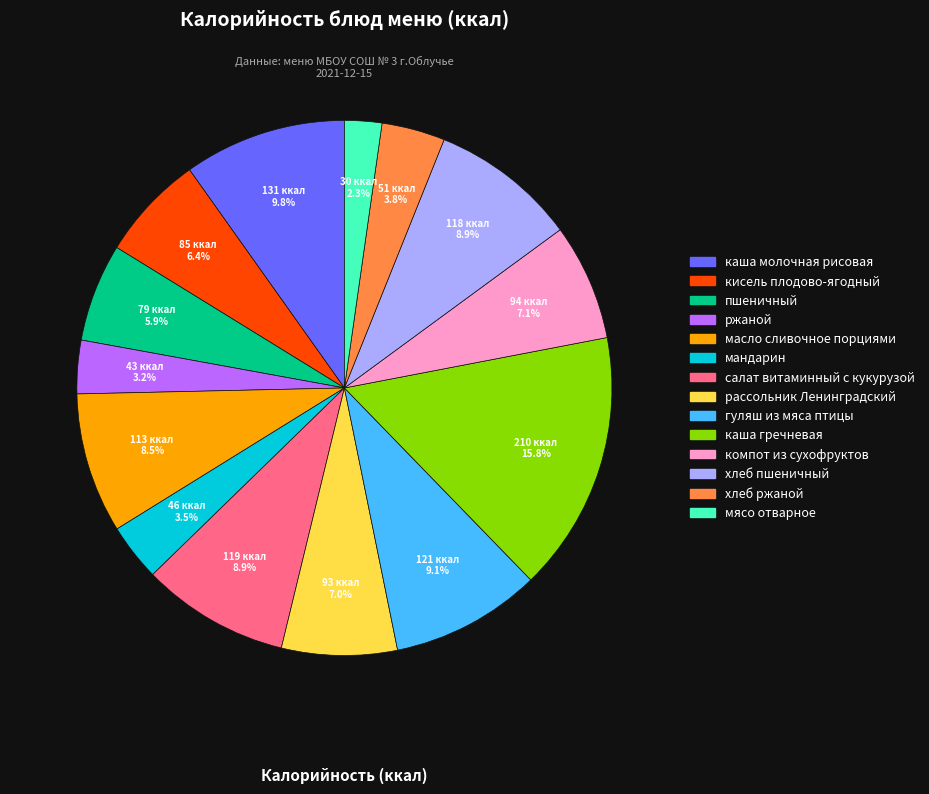

How many slices are in this pie chart?

14